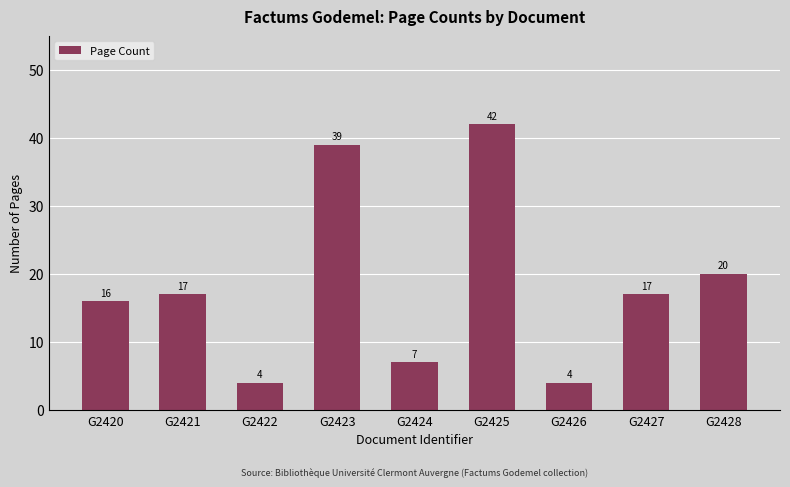

How many series are shown in this chart?

1